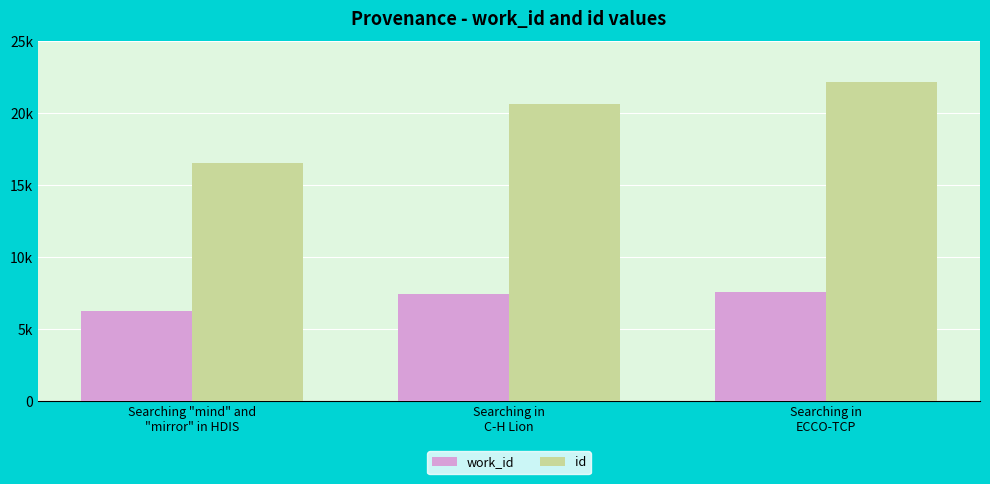

Where does the id series first go above 20665?

Searching in
ECCO-TCP